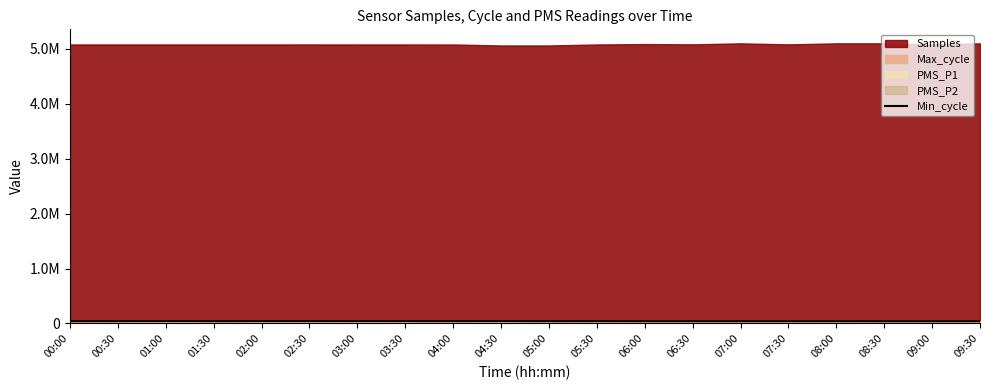

How many data points does each series have?

20